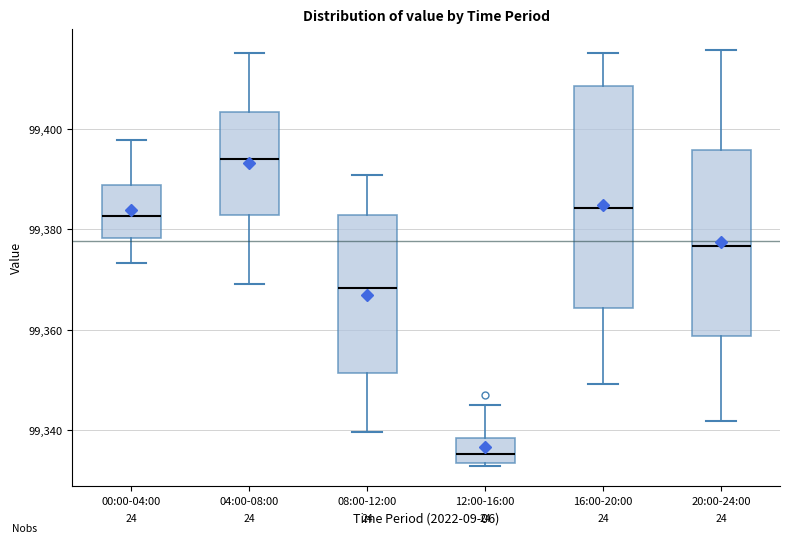

Where does the upper whisker of the box for 16:00-20:00 end on the y-axis? The values are not printed on the chart, so give them approximately, as read against the axis.

99416